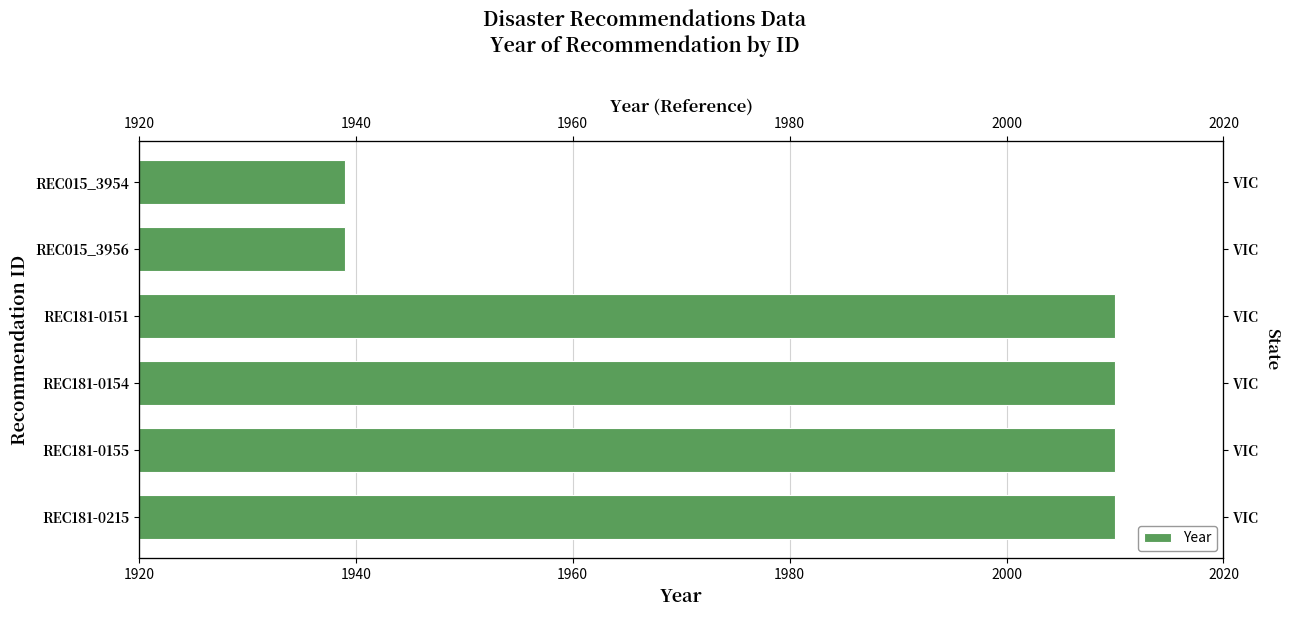

What is the minimum value shown in the chart?

1939